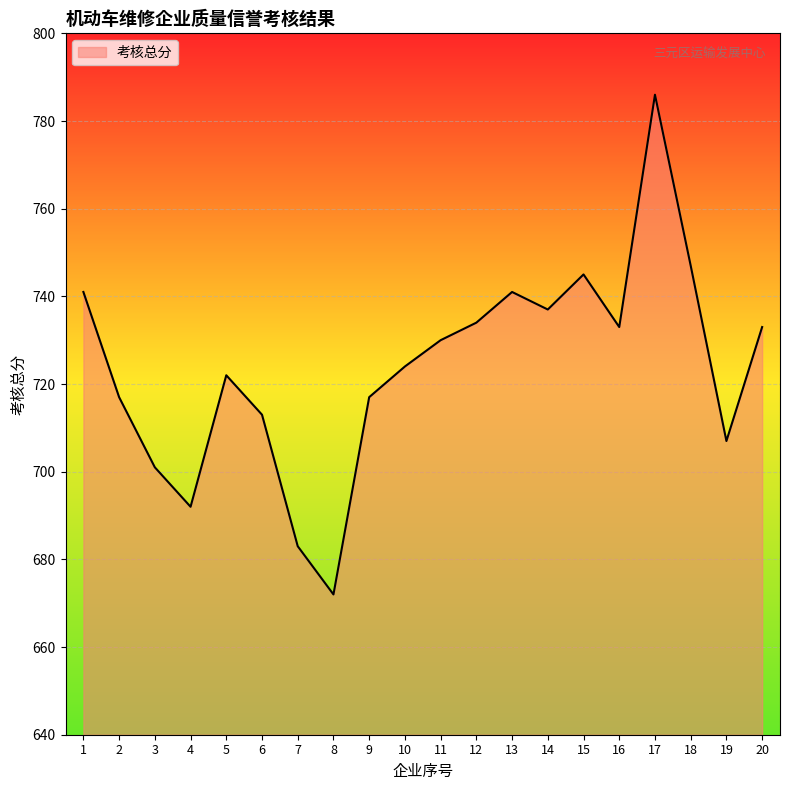

What is the difference between the values at 1 and 4?

49